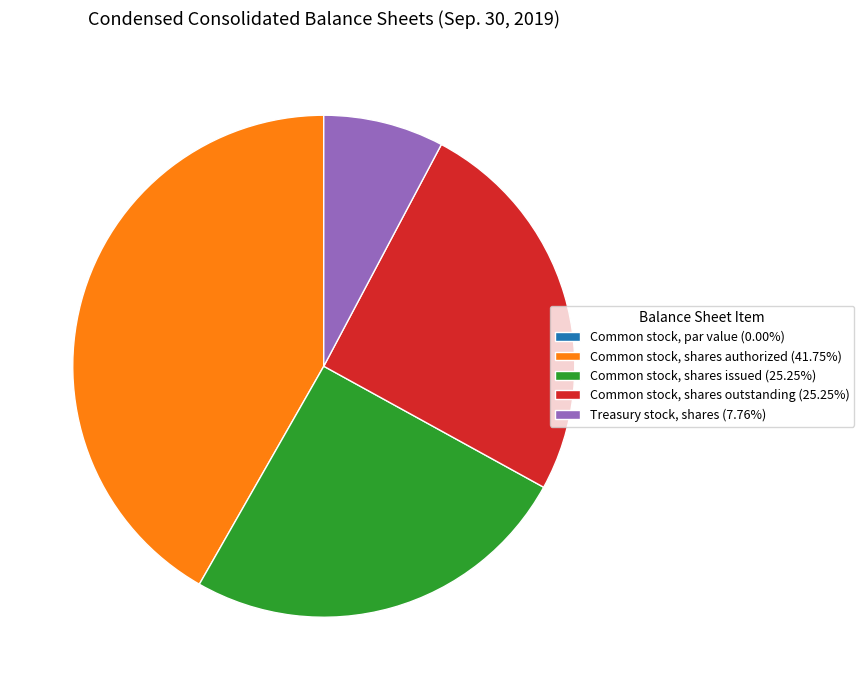

Combined, do Common stock, shares outstanding (25.25%) and Common stock, shares authorized (41.75%) account for over 50%?

Yes